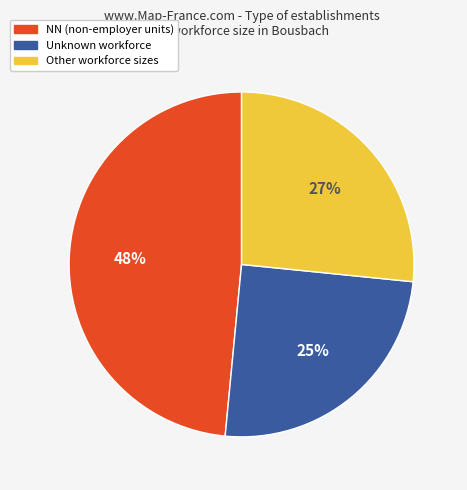

The Other workforce sizes slice represents 27% of the pie. True or false?

True